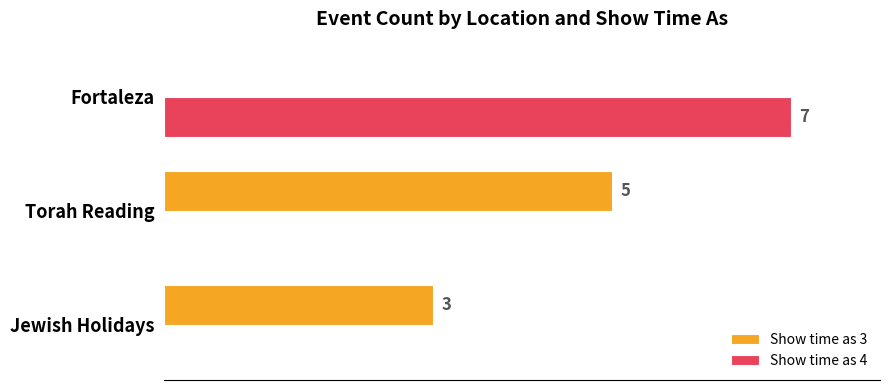

Which series has the largest total across all categories?

Show time as 3